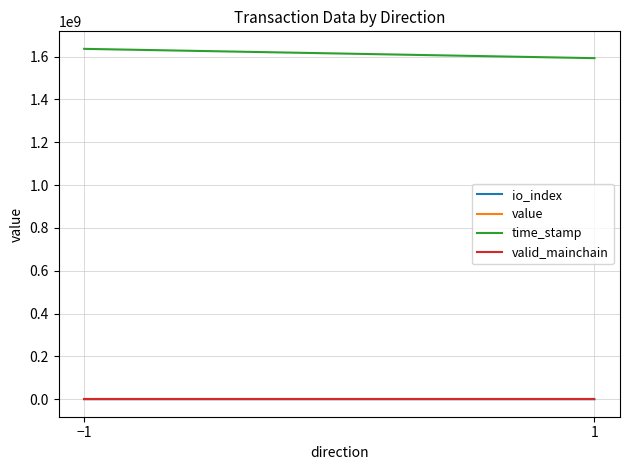

Between −1 and 1, which is larger?

−1